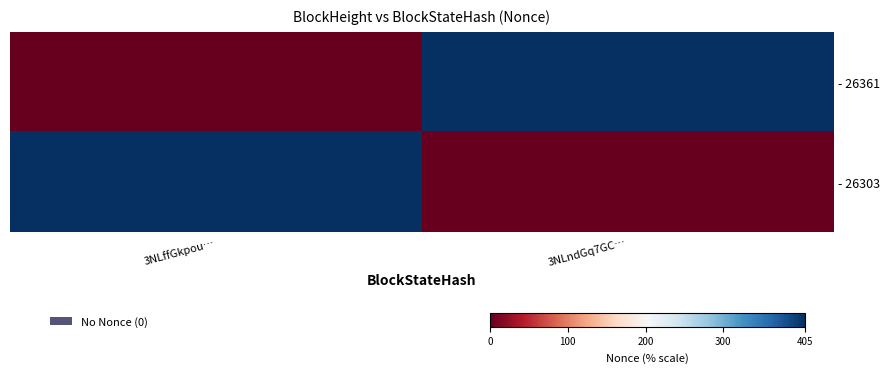

Rank the series by their maximum value, from lowest to highest.

- 26361, - 26303